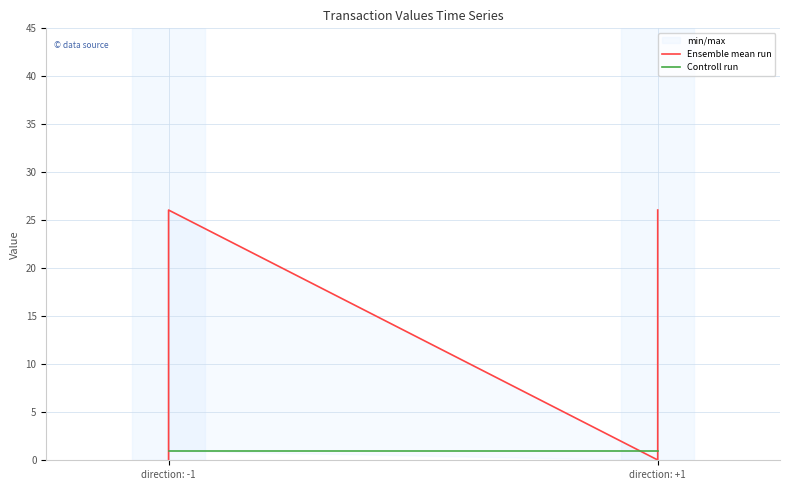

At how many categories does at least one series exceed 10?

2